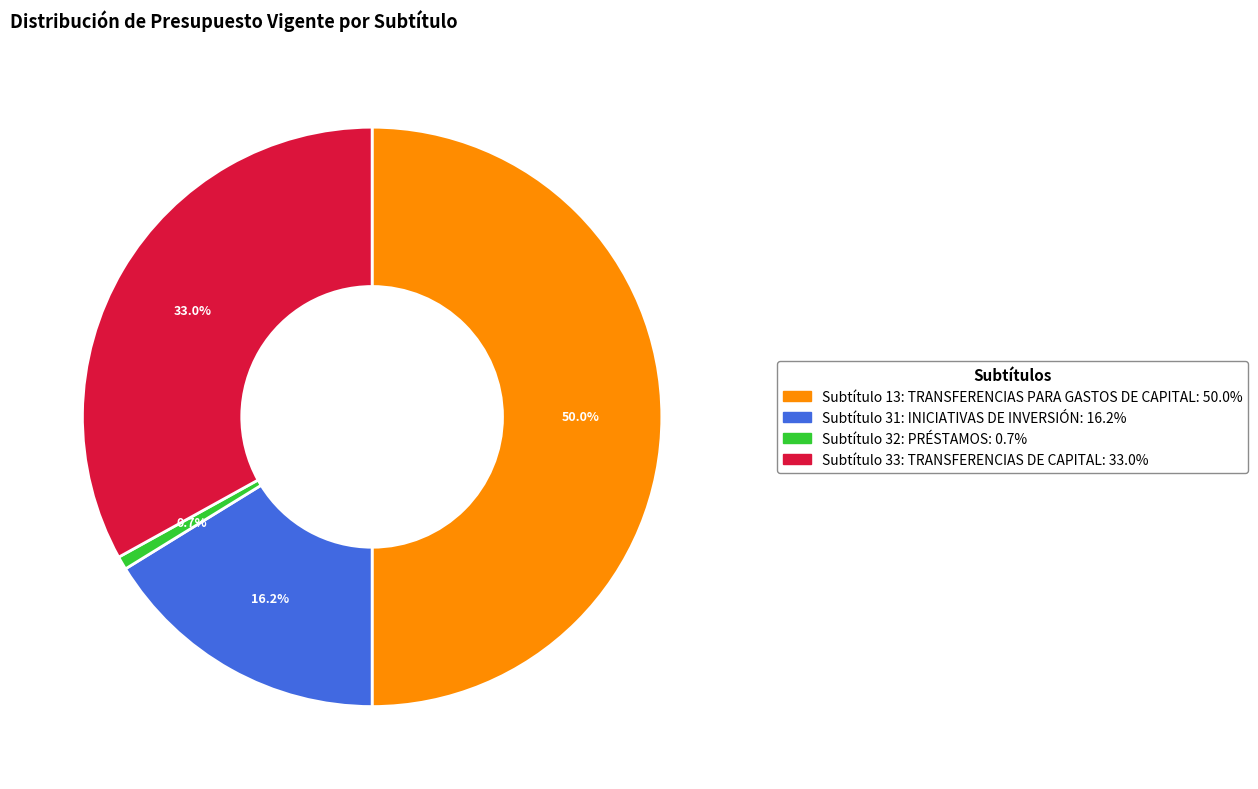

How many slices are in this pie chart?

4